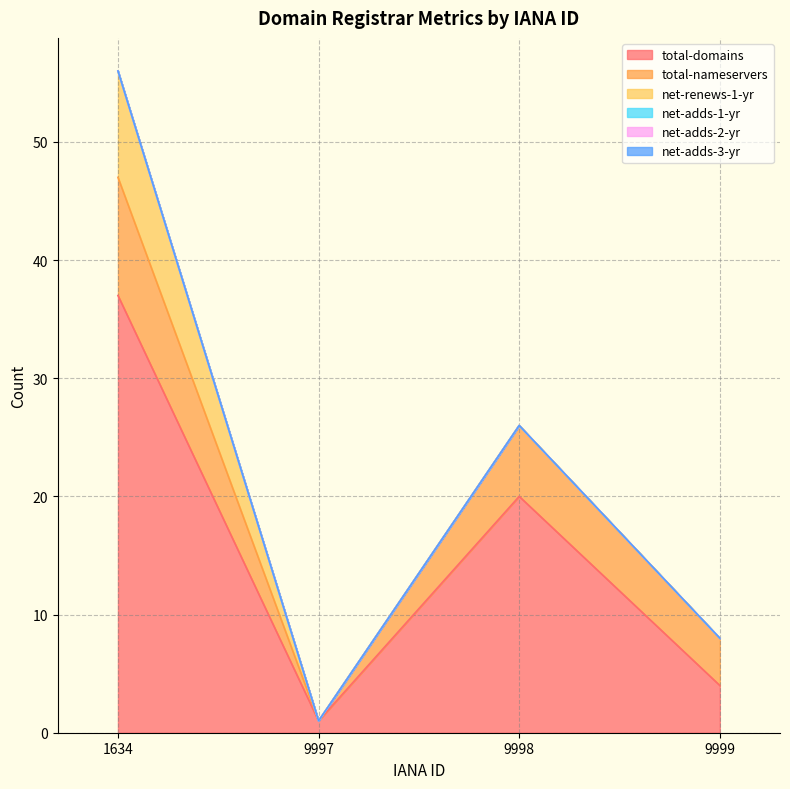

At which label does total-nameservers reach its peak?

1634